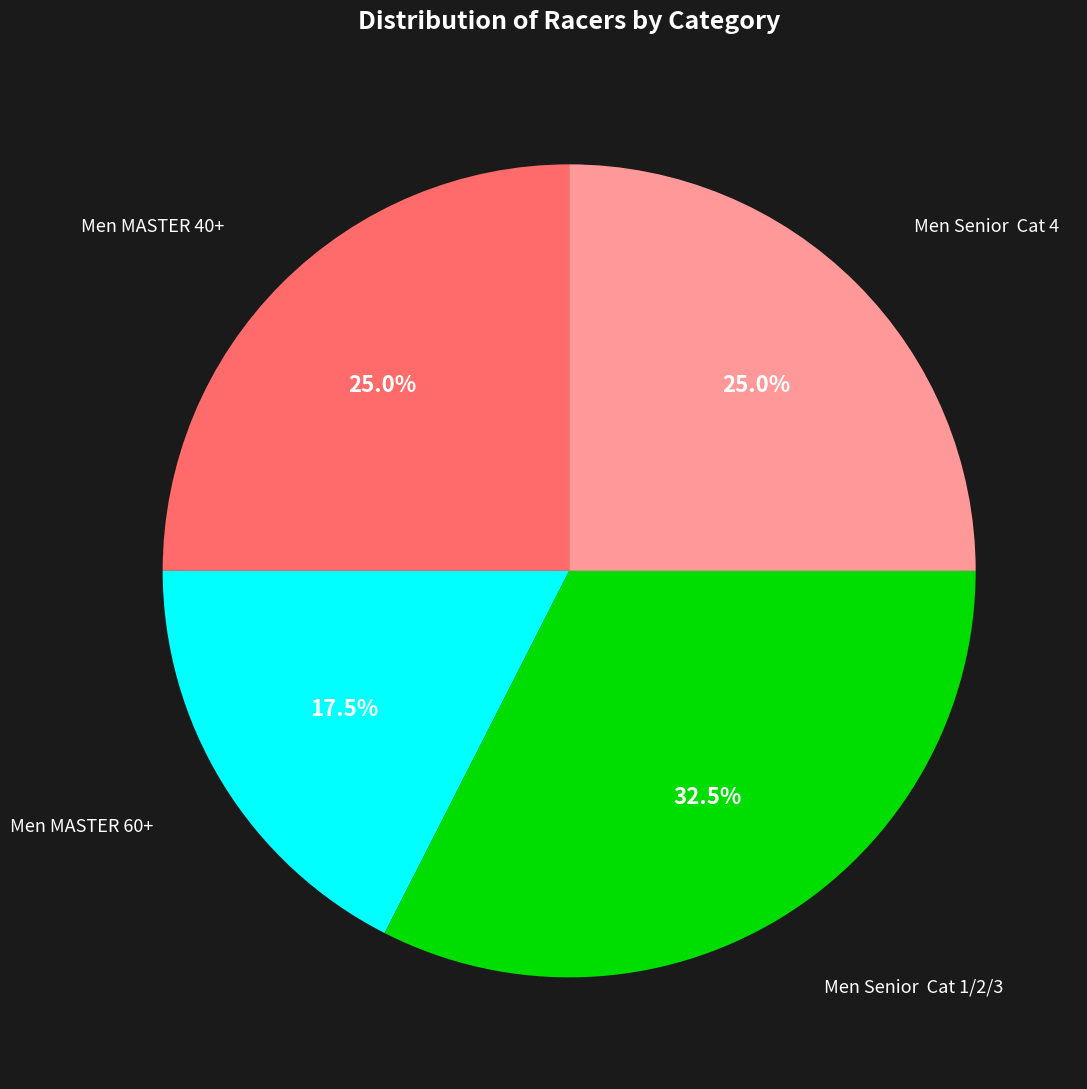

Is there any slice that represents more than half of the pie?

No